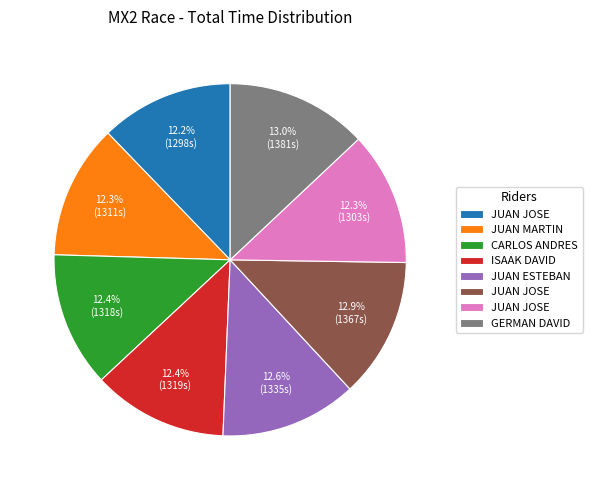

Is there any slice that represents more than half of the pie?

No